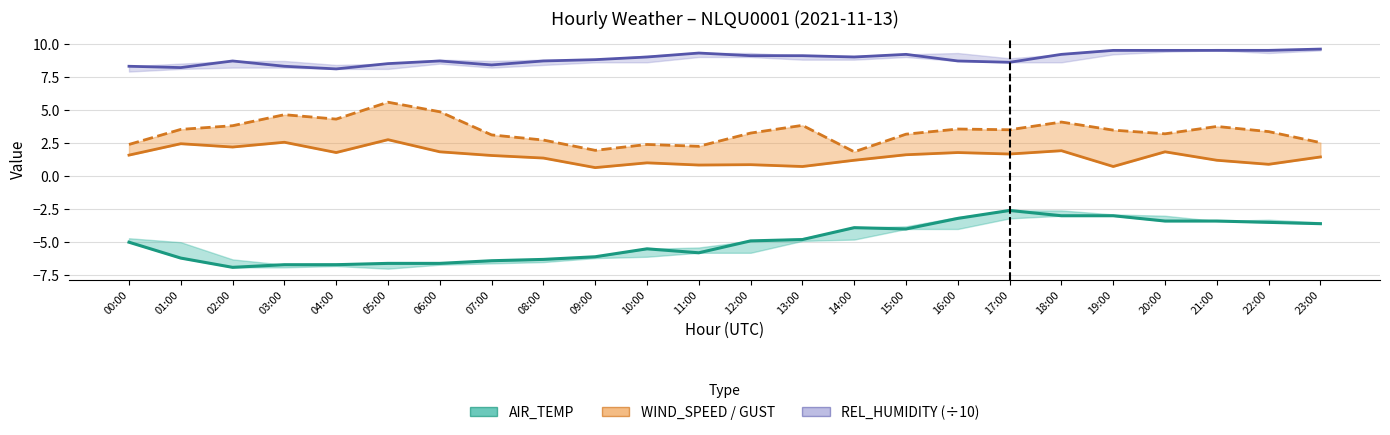

Which series has the largest total across all categories?

REL_HUMIDITY